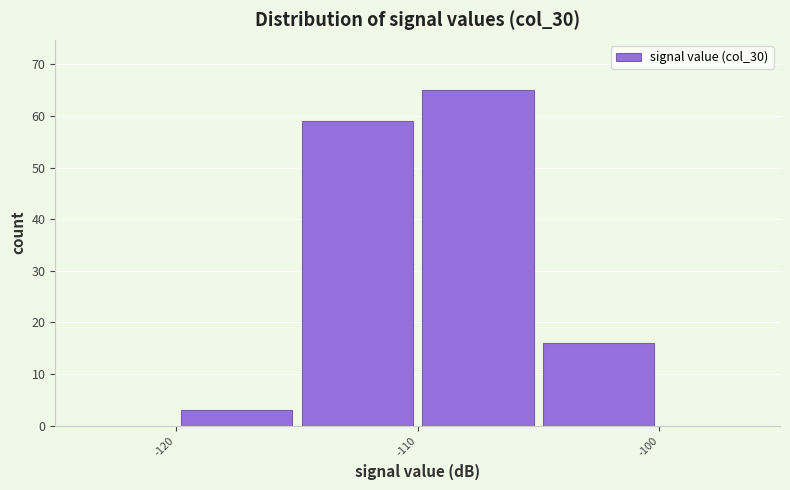

Which range on the x-axis has the tallest bar?

-110 to -105